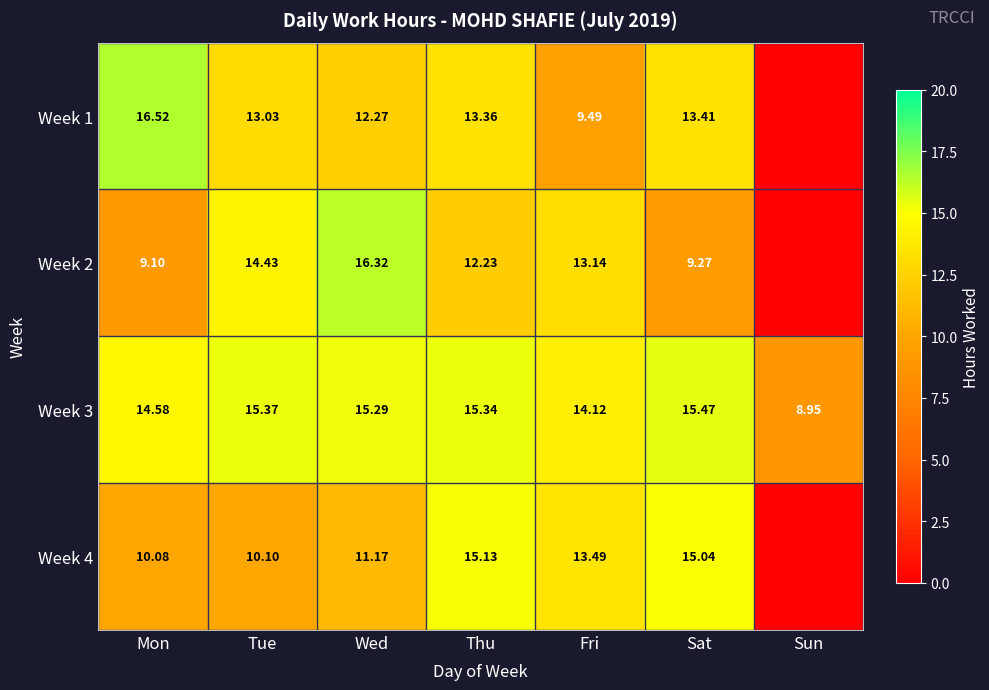

What is the greatest value displayed?

16.5